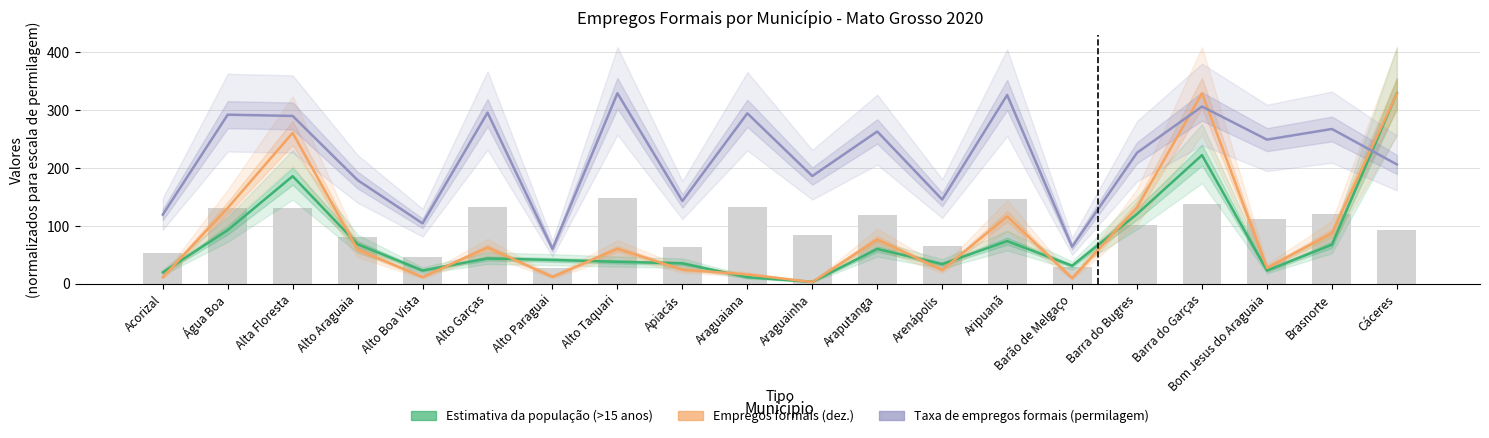

What is the label of the 1st bar from the right?

Cáceres